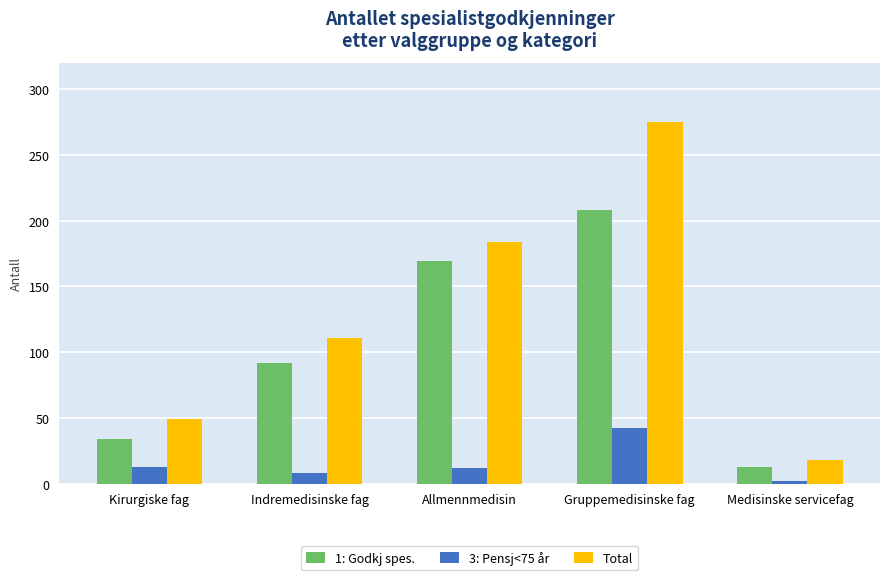

True or false: Total has a value of 18 at Medisinske servicefag.

True